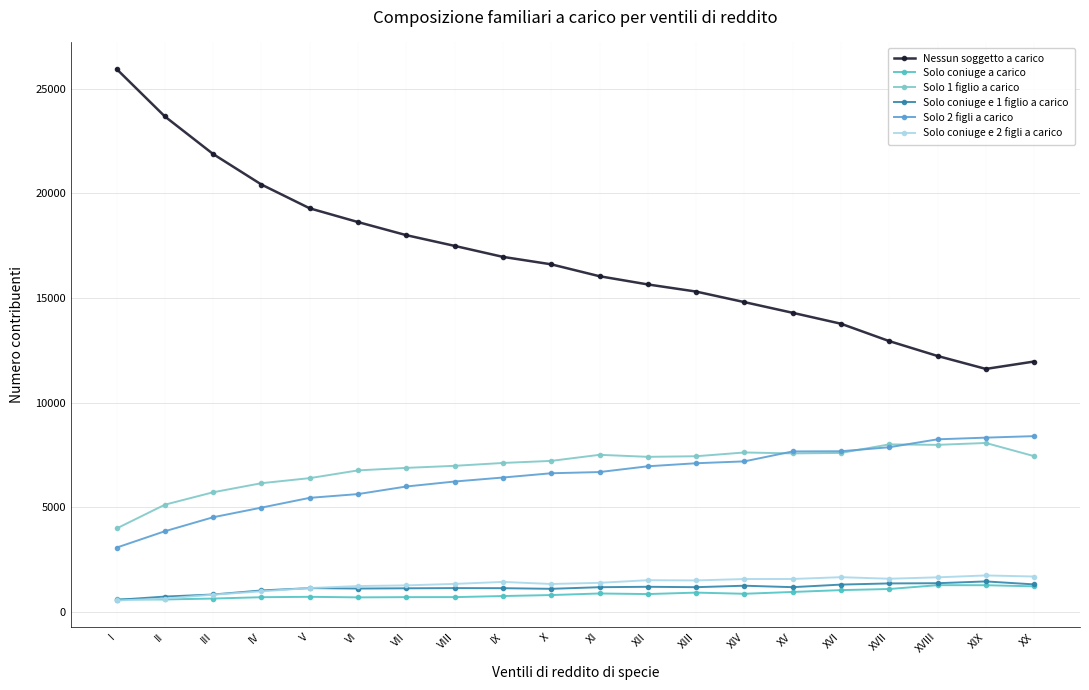

What is the difference between the highest and lowest values at XIII?

14387